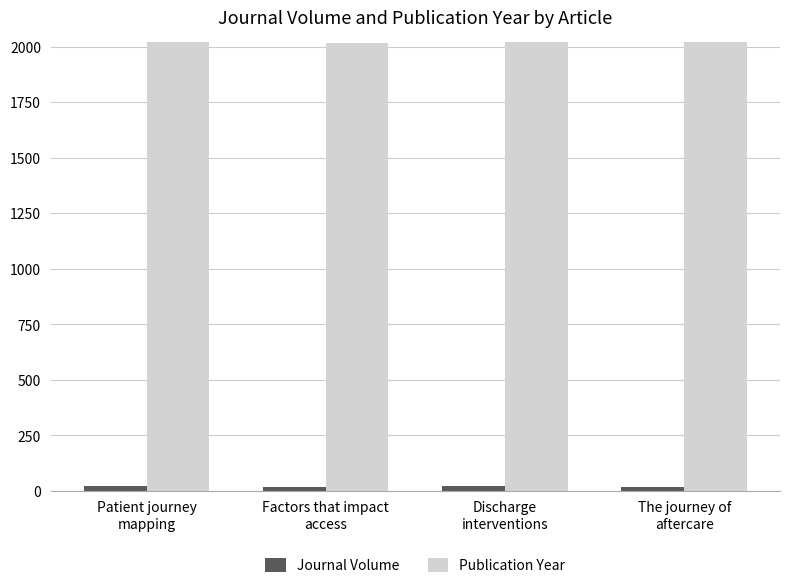

Which series has the largest total across all categories?

Publication Year